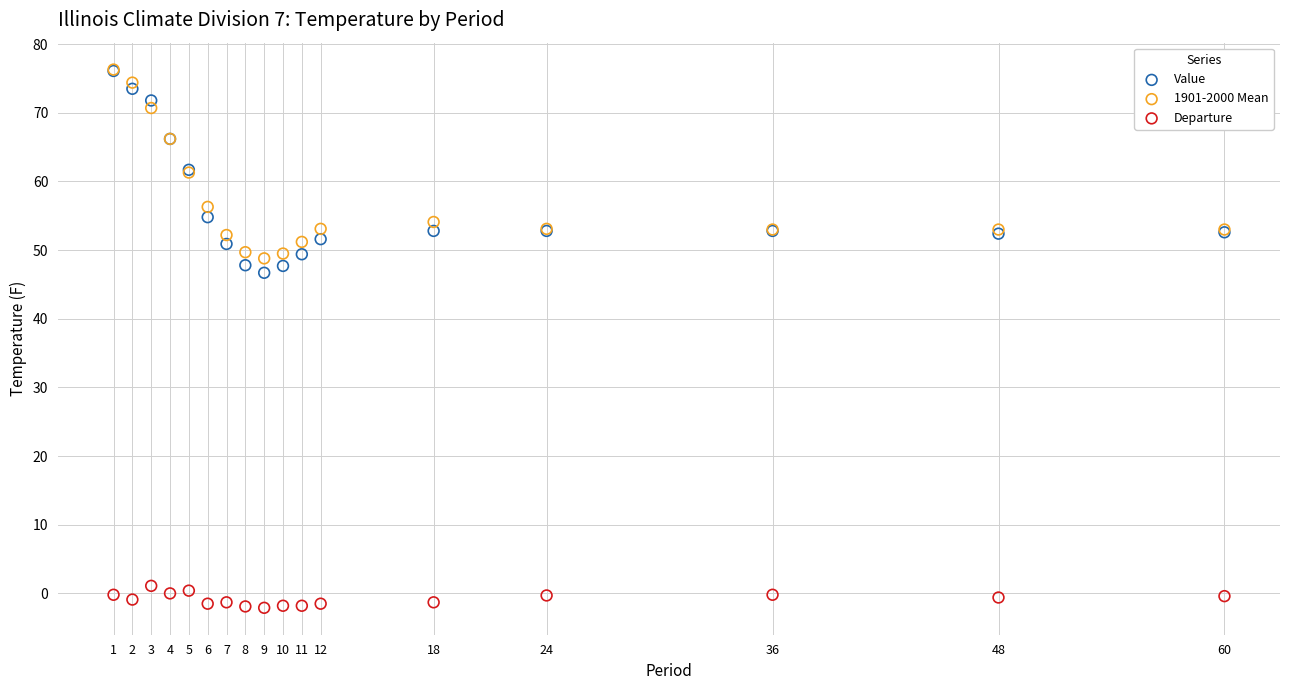

Which series contains the lowest Y value?

Departure